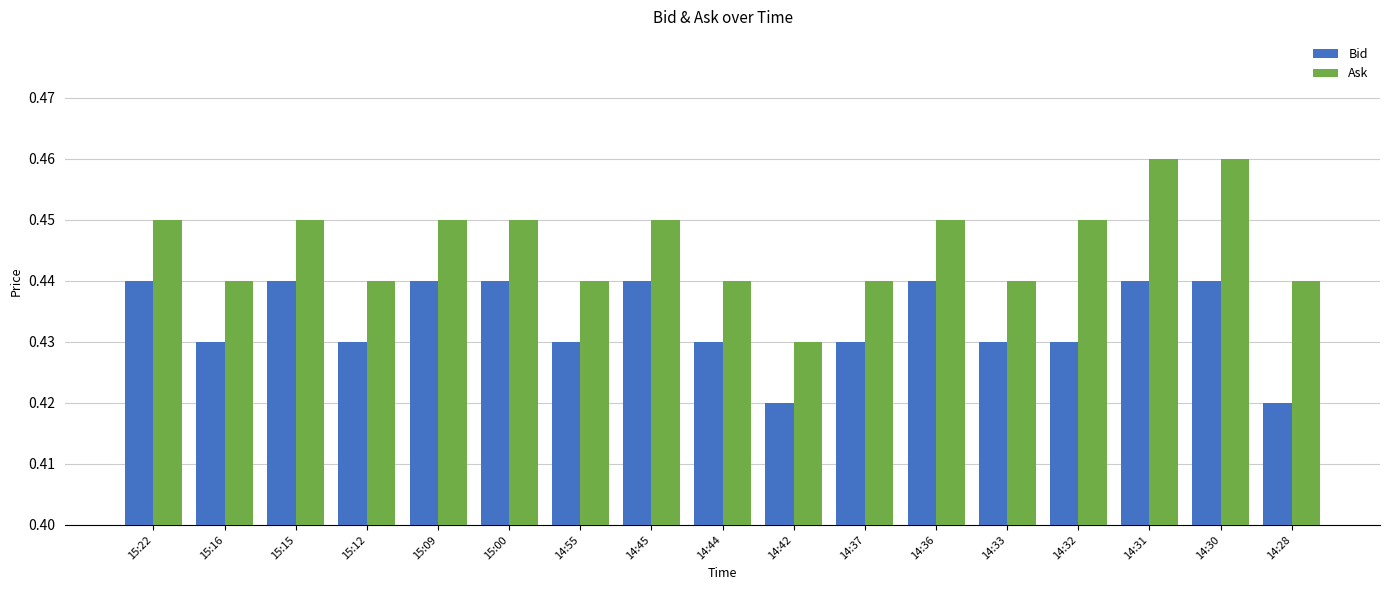

True or false: Ask has a value of 0.3 at 15:15.

False